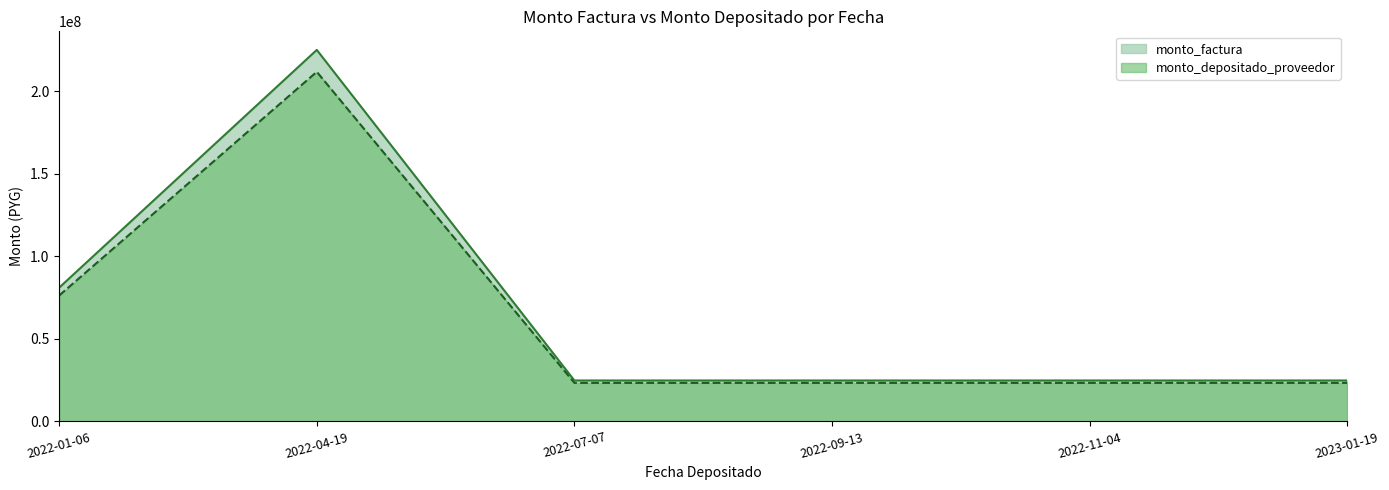

What is the difference between the second highest and minimum values in the monto_depositado_proveedor series?

52962039